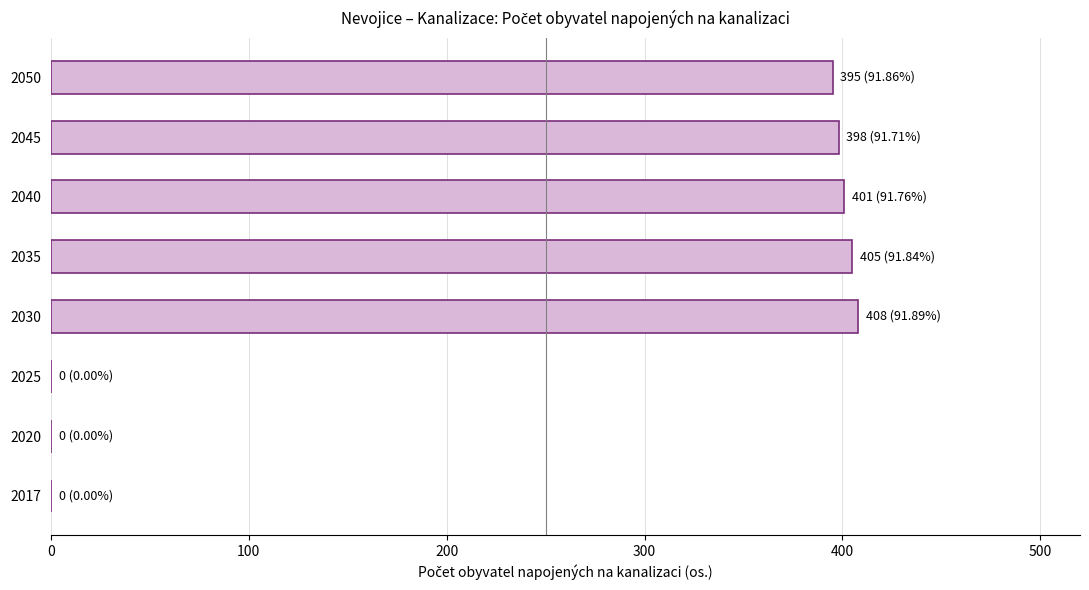

What is the sum of all values?

2007